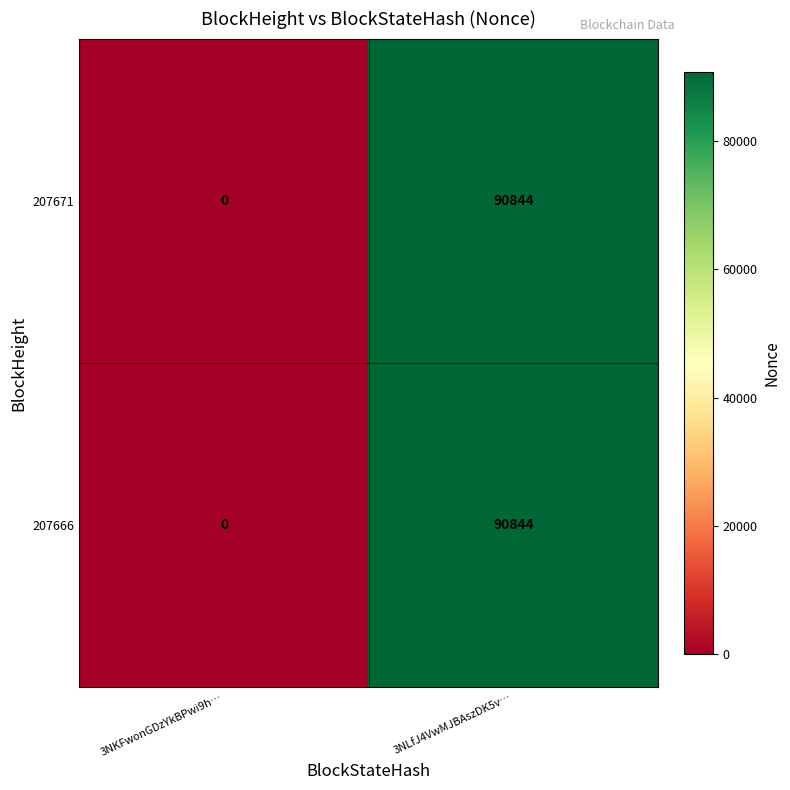

What is the approximate value of 207666 at 3NLfJ4VwMJBAszDK5v…, to the nearest 100?

90800